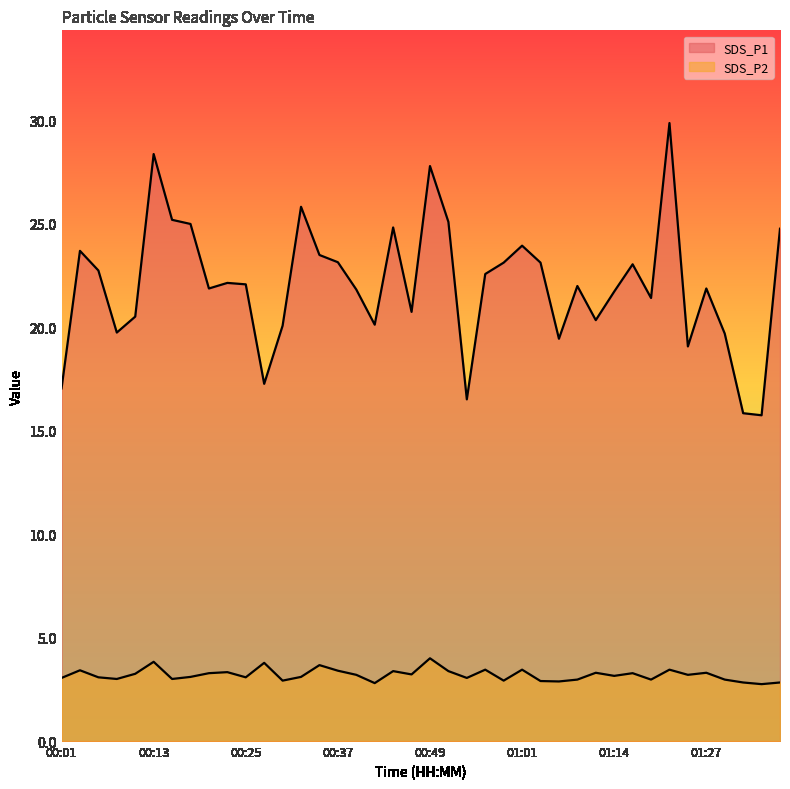

True or false: SDS_P2 and SDS_P1 intersect in this chart.

False